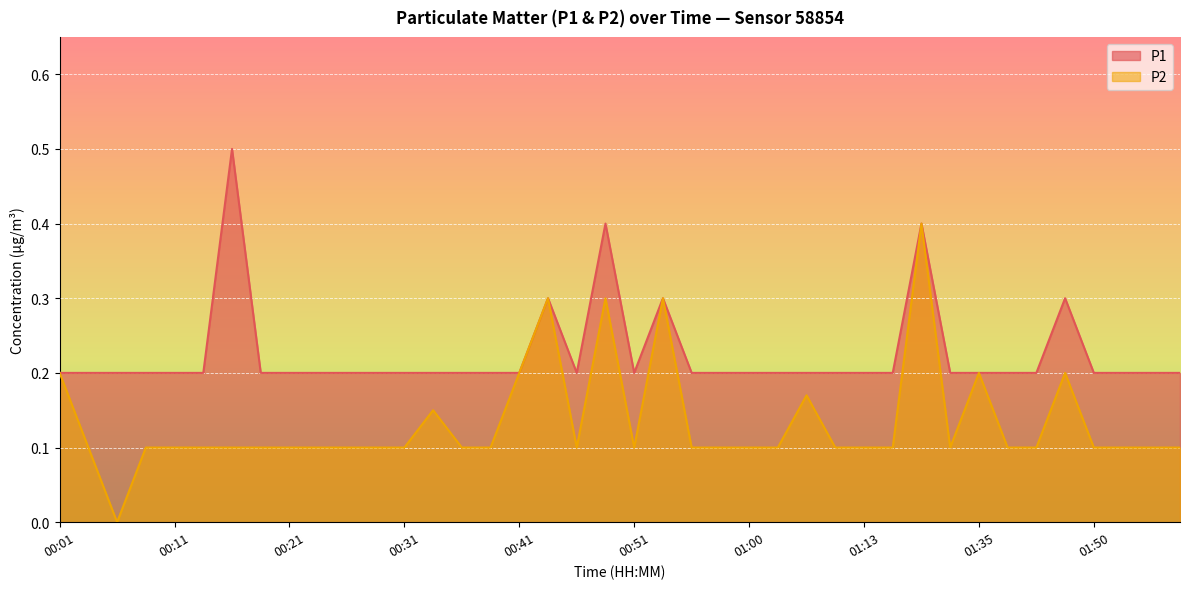

What is the average value of the P2 series?

0.1